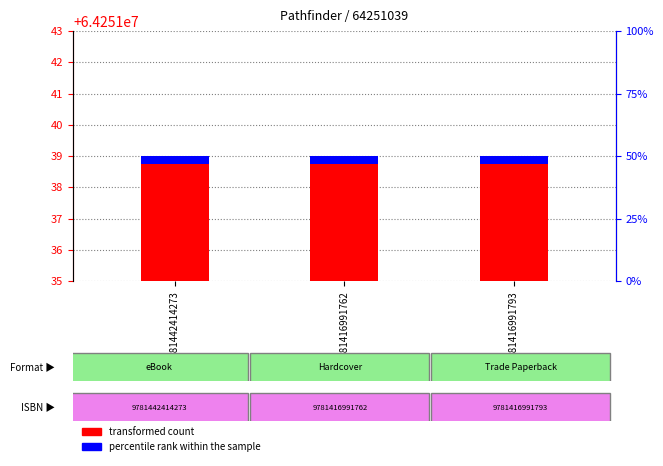

Is the value of transformed count at 9781442414273 greater than the value of percentile rank within the sample at 9781416991762?

Yes